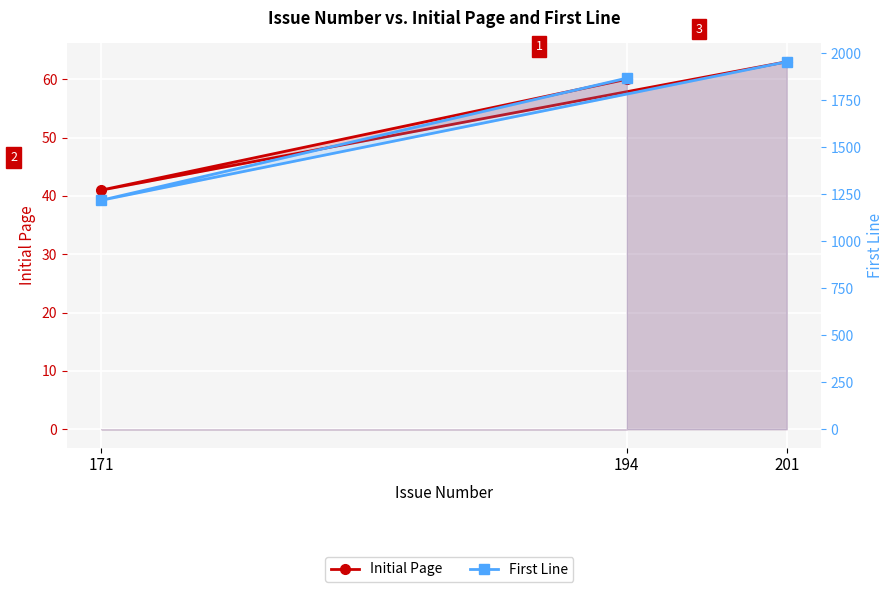

What is the sum of all Initial Page values?

164